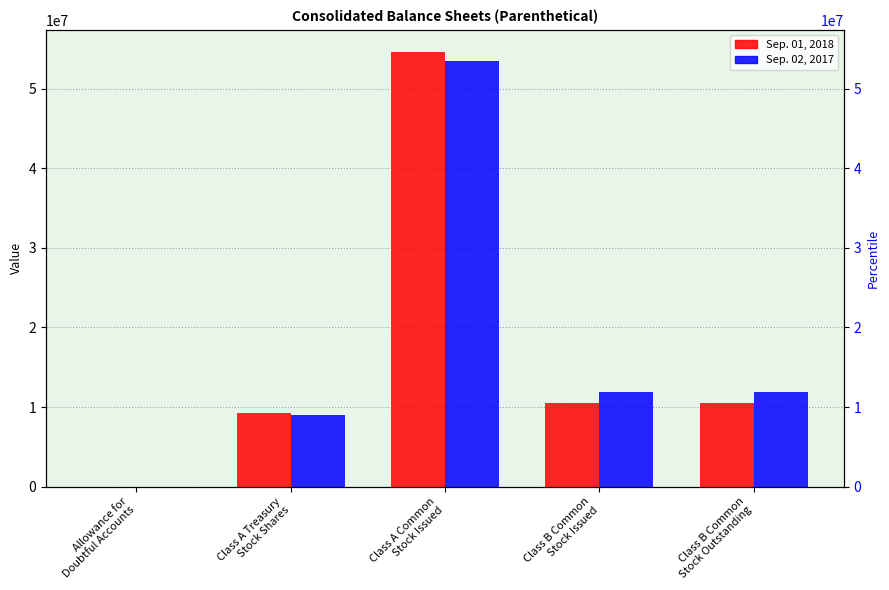

True or false: Sep. 01, 2018 has a value of 9207635 at Class A Treasury
Stock Shares.

True